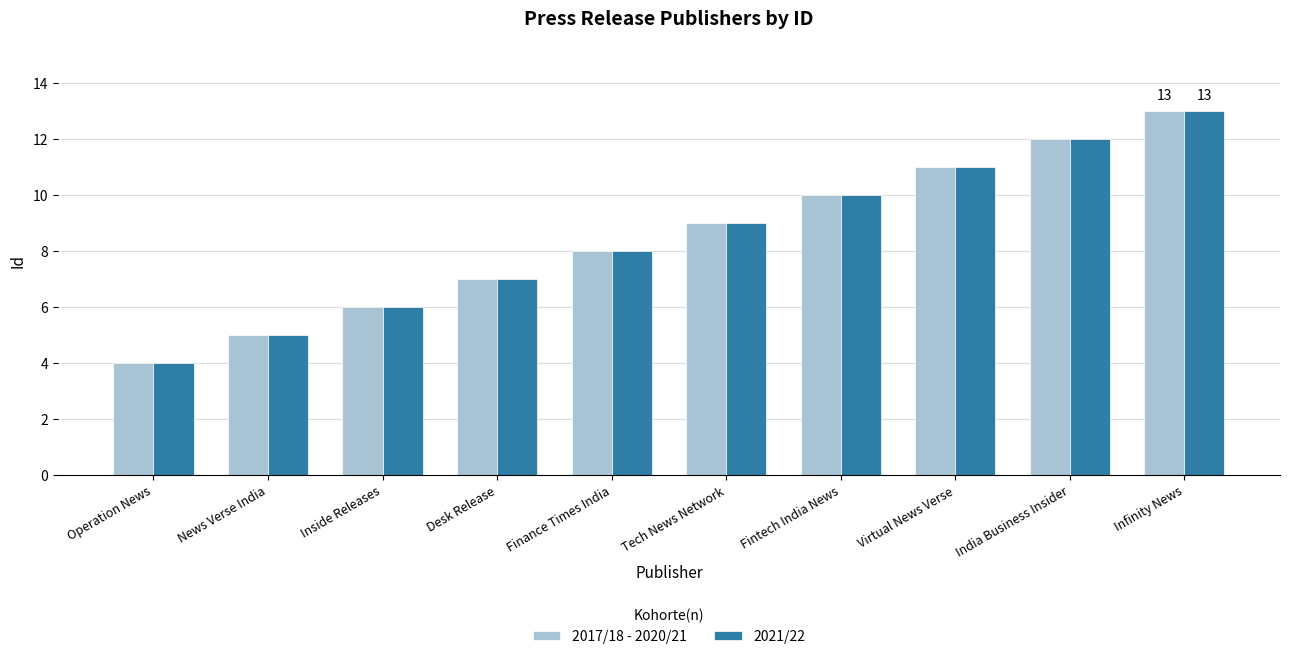

What is the total value across all series at Infinity News?

26